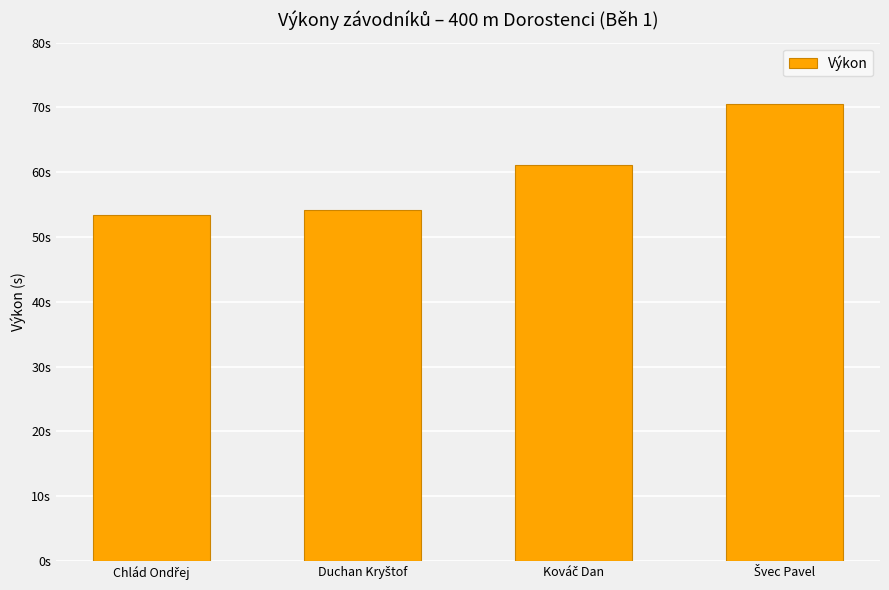

Between Kováč Dan and Švec Pavel, which is larger?

Švec Pavel